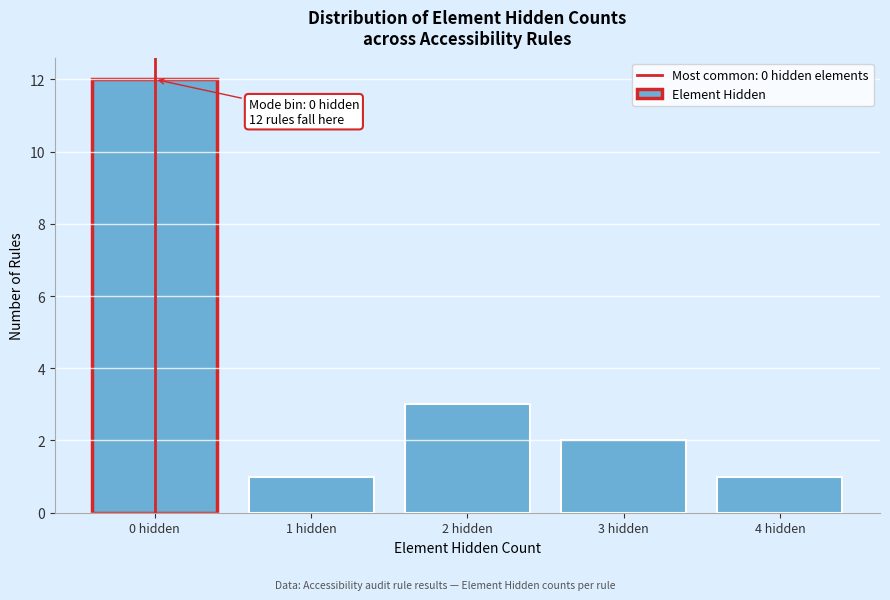

Reading left to right, what are all the values shown in this chart?

12	1	3	2	1